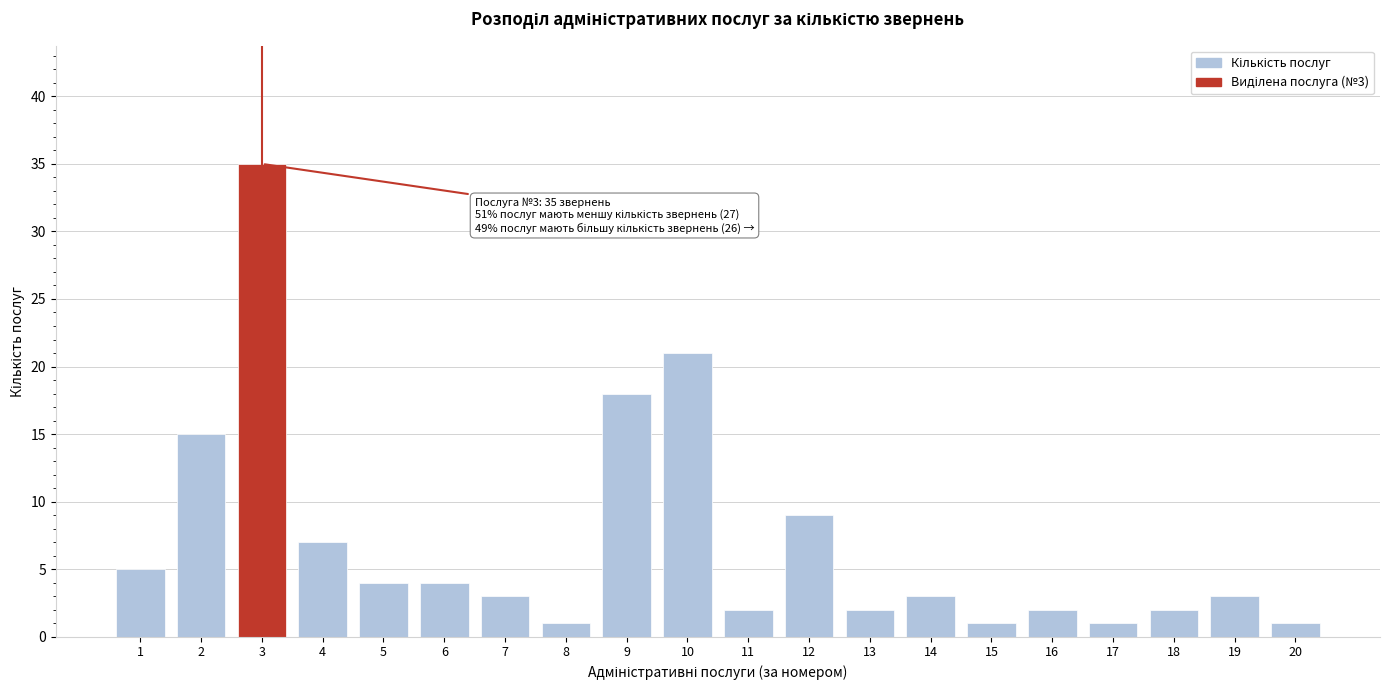

Reading left to right, list all the values displayed in this chart.

1=5	2=15	3=35	4=7	5=4	6=4	7=3	8=1	9=18	10=21	11=2	12=9	13=2	14=3	15=1	16=2	17=1	18=2	19=3	20=1